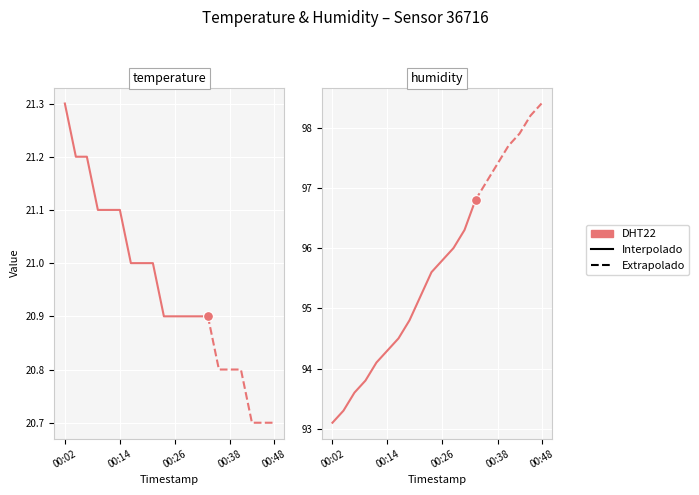

What is the total value across all series at 00:24?

116.5